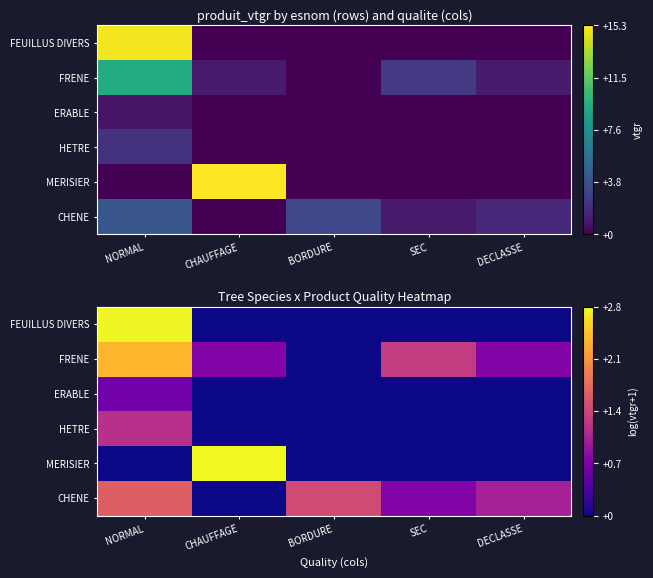

What is the spread (max minus min) of values at NORMAL?

2.8